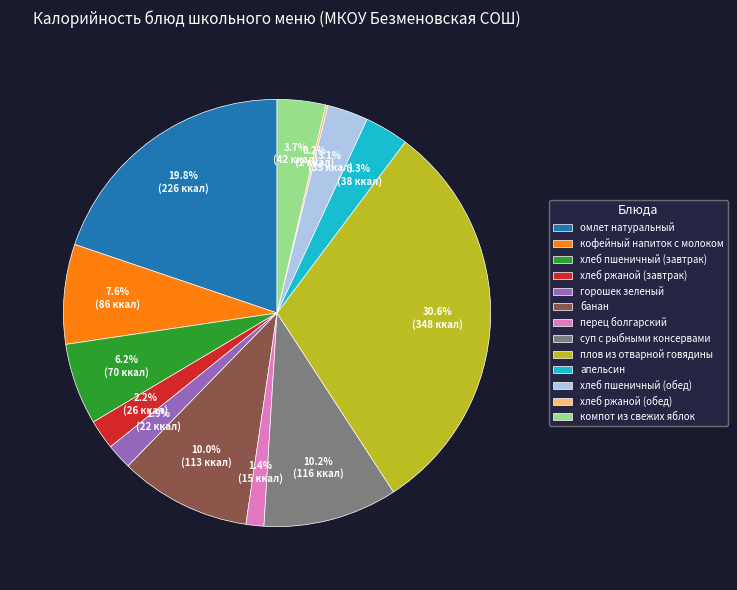

How much of the chart is everything except суп с рыбными консервами?

89.8%